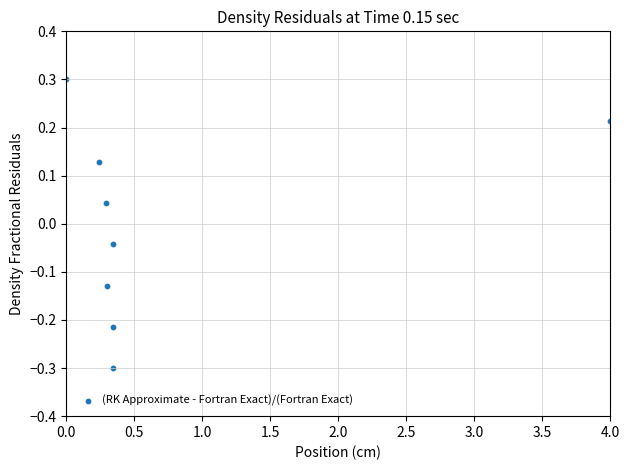

What is the range of X values (max minus min)?

4.0